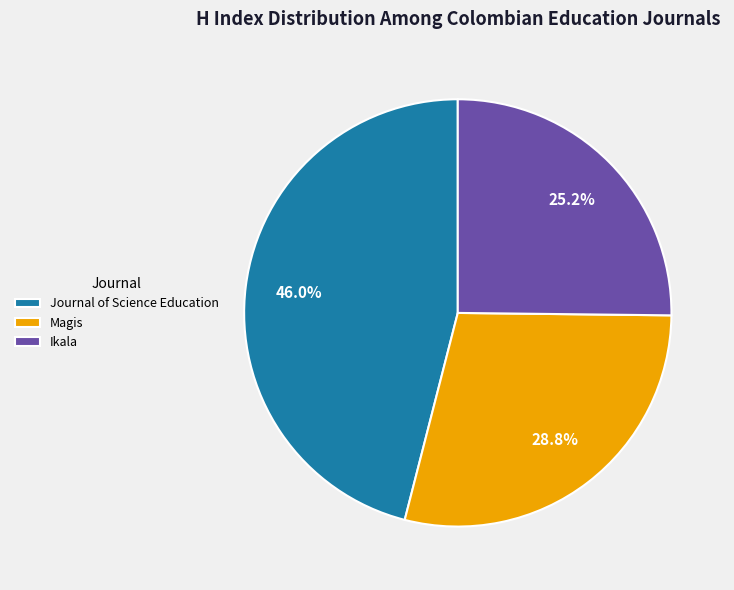

What percentage is the Journal of Science Education slice, to the nearest percent?

46%